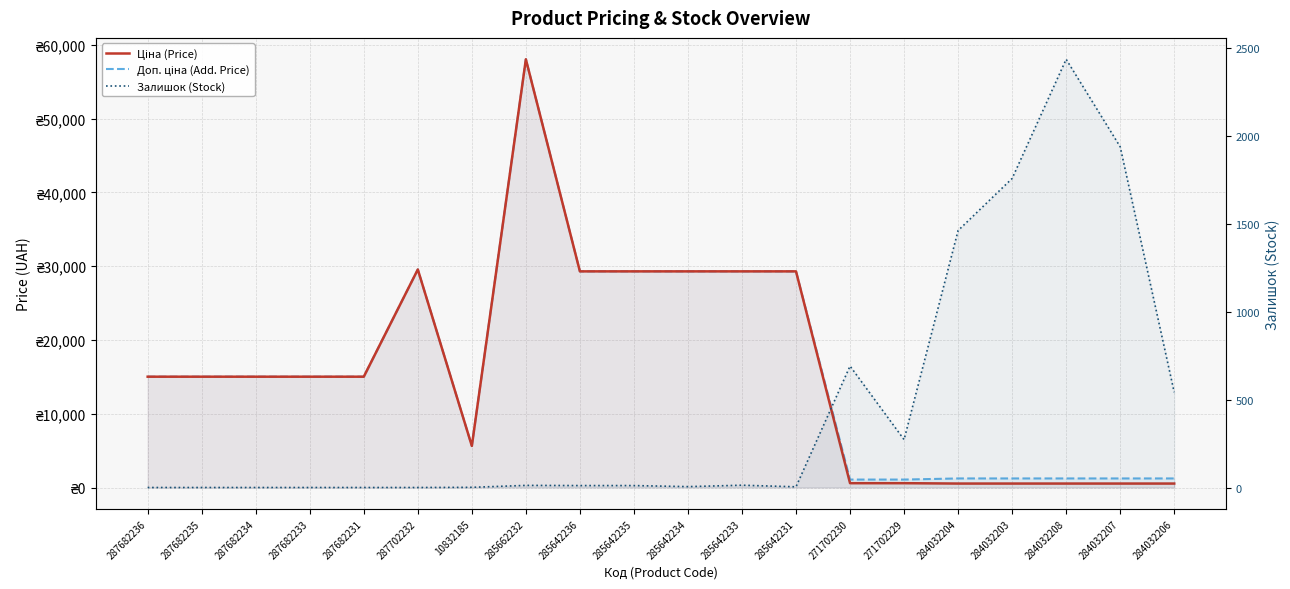

Is the value of Ціна (Price) at 285642231 greater than the value of Доп. ціна (Add. Price) at 287682236?

Yes